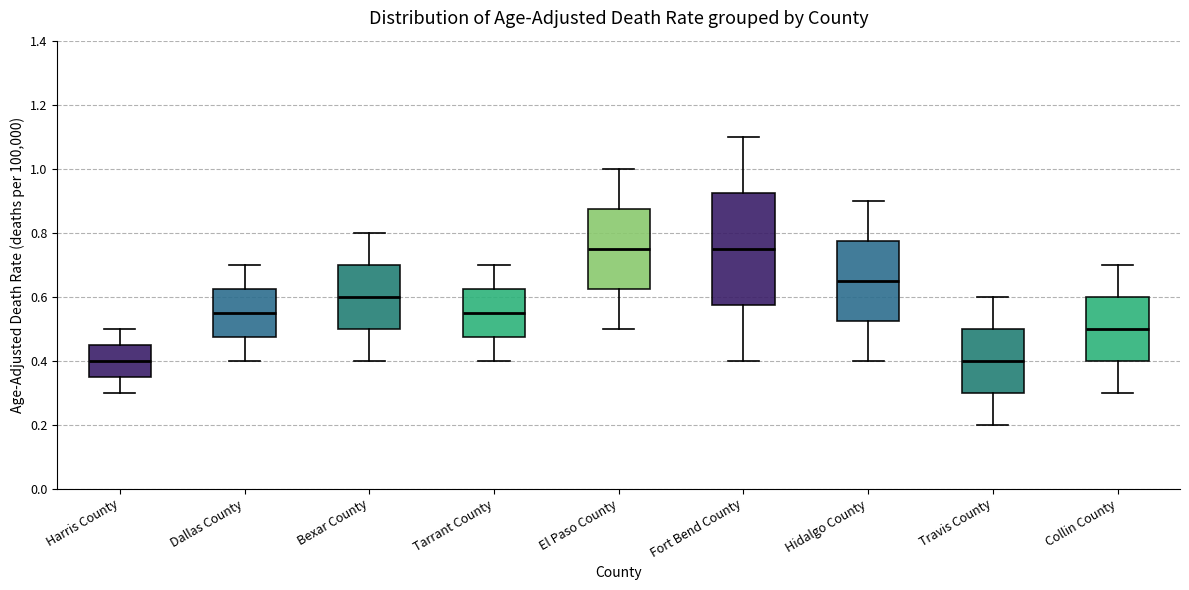

Which box is the tallest, from its lower edge to its upper edge?

Fort Bend County